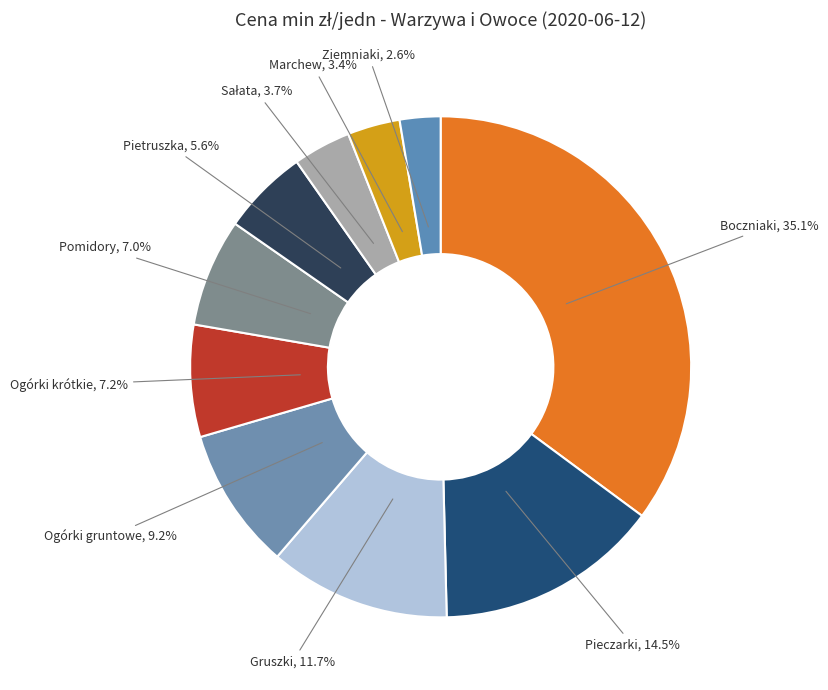

How many segments does this pie chart have?

10